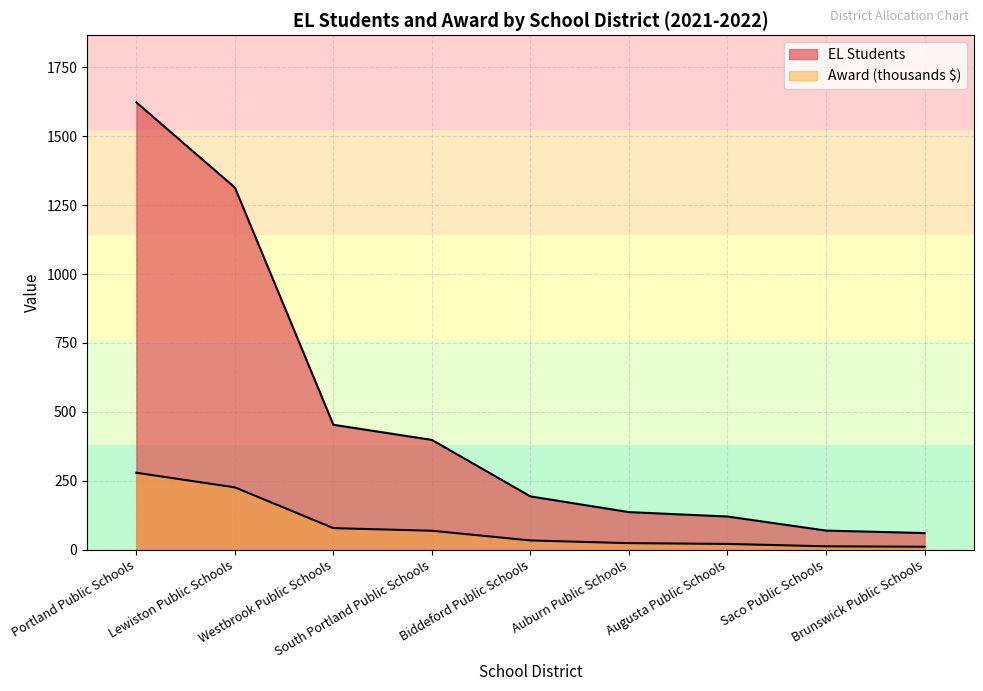

What is the label of the 4th point from the left?

South Portland Public Schools